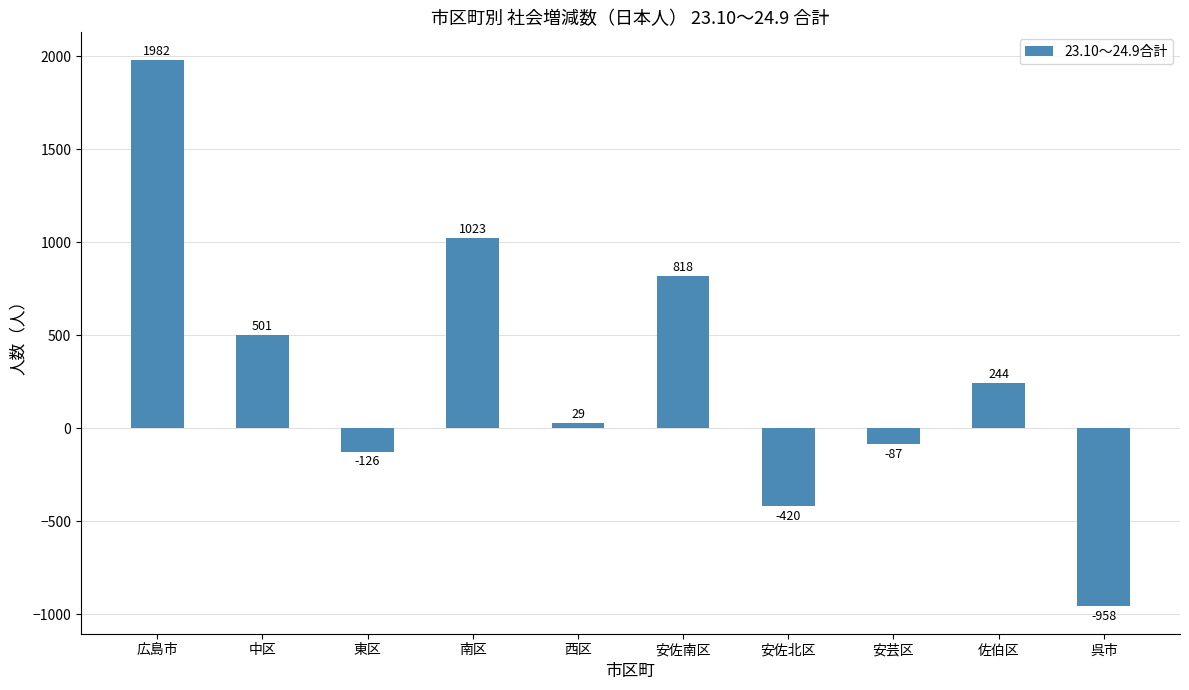

How many negative values are there?

4